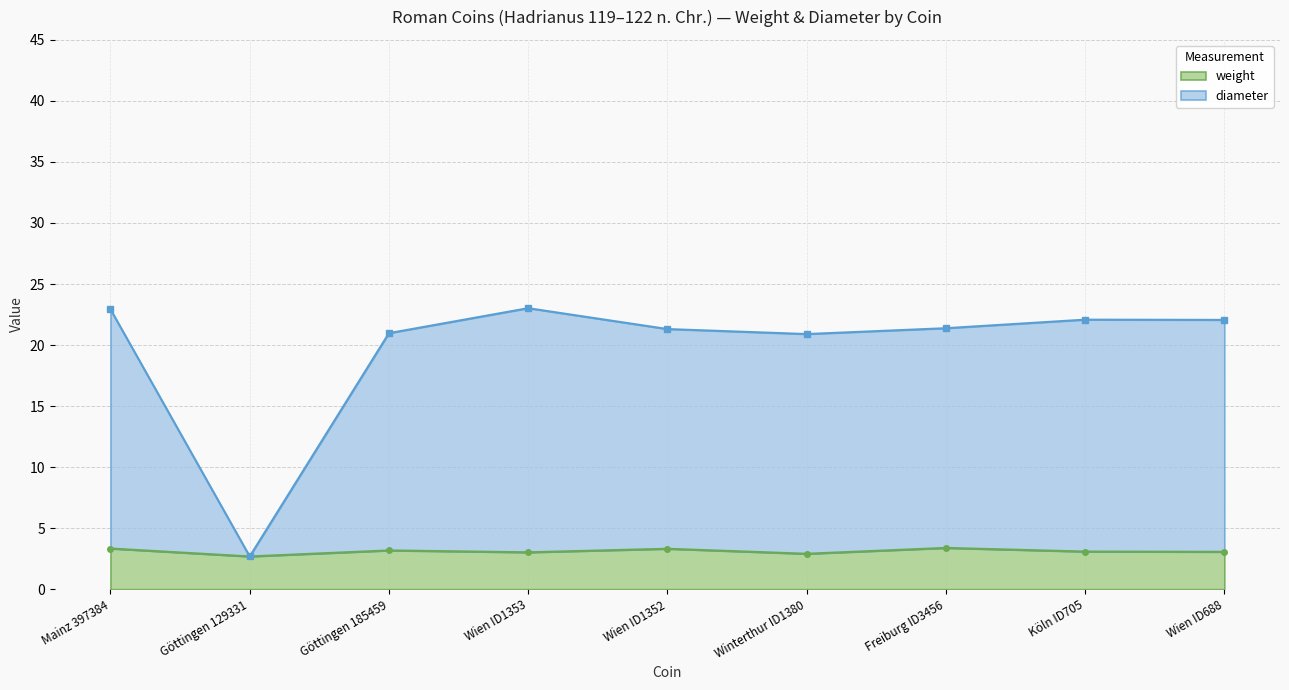

What is the value of the weight point at the 4th from the left?

3.0